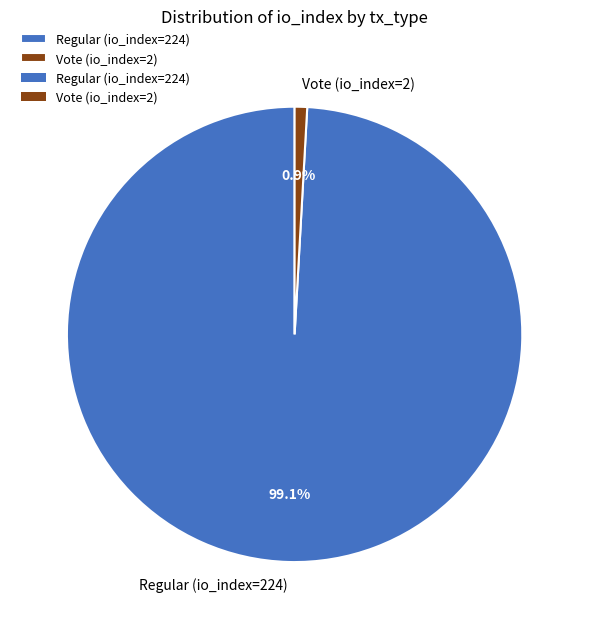

Between Vote (io_index=2) and Regular (io_index=224), which is larger?

Regular (io_index=224)